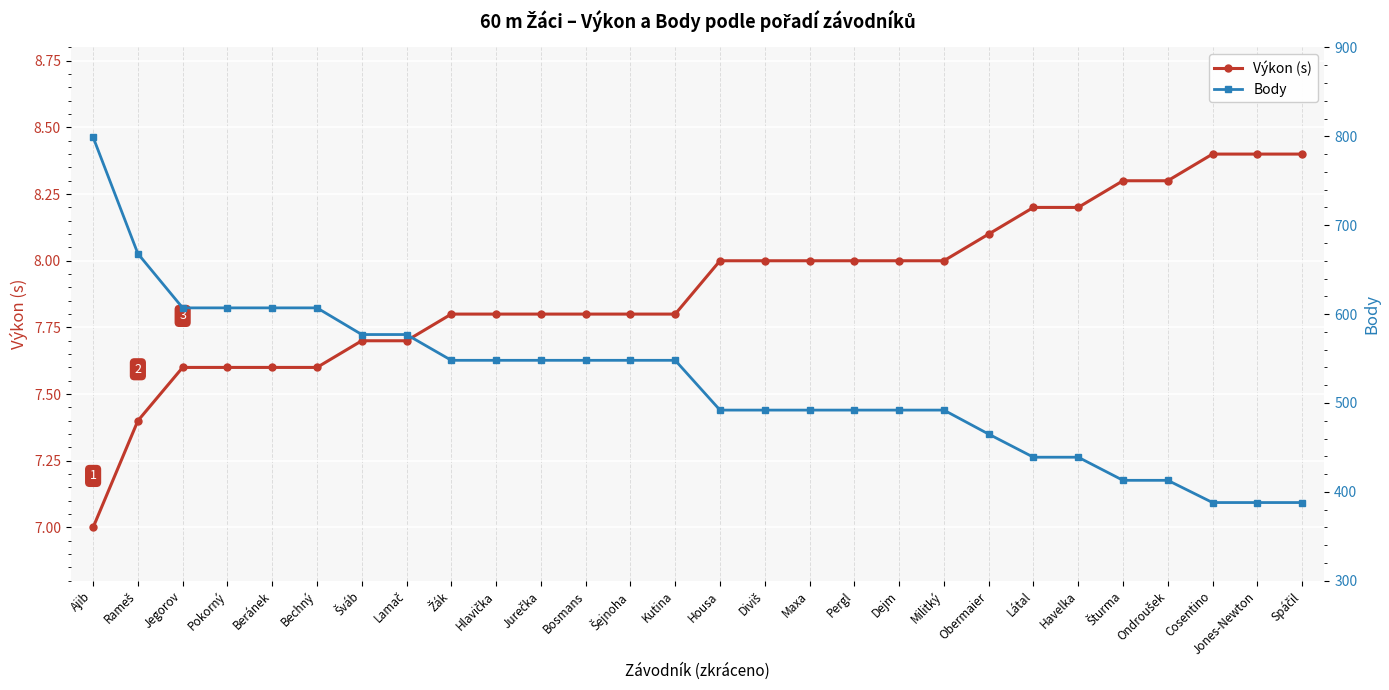

What is the lowest value of the Body series?

388.0